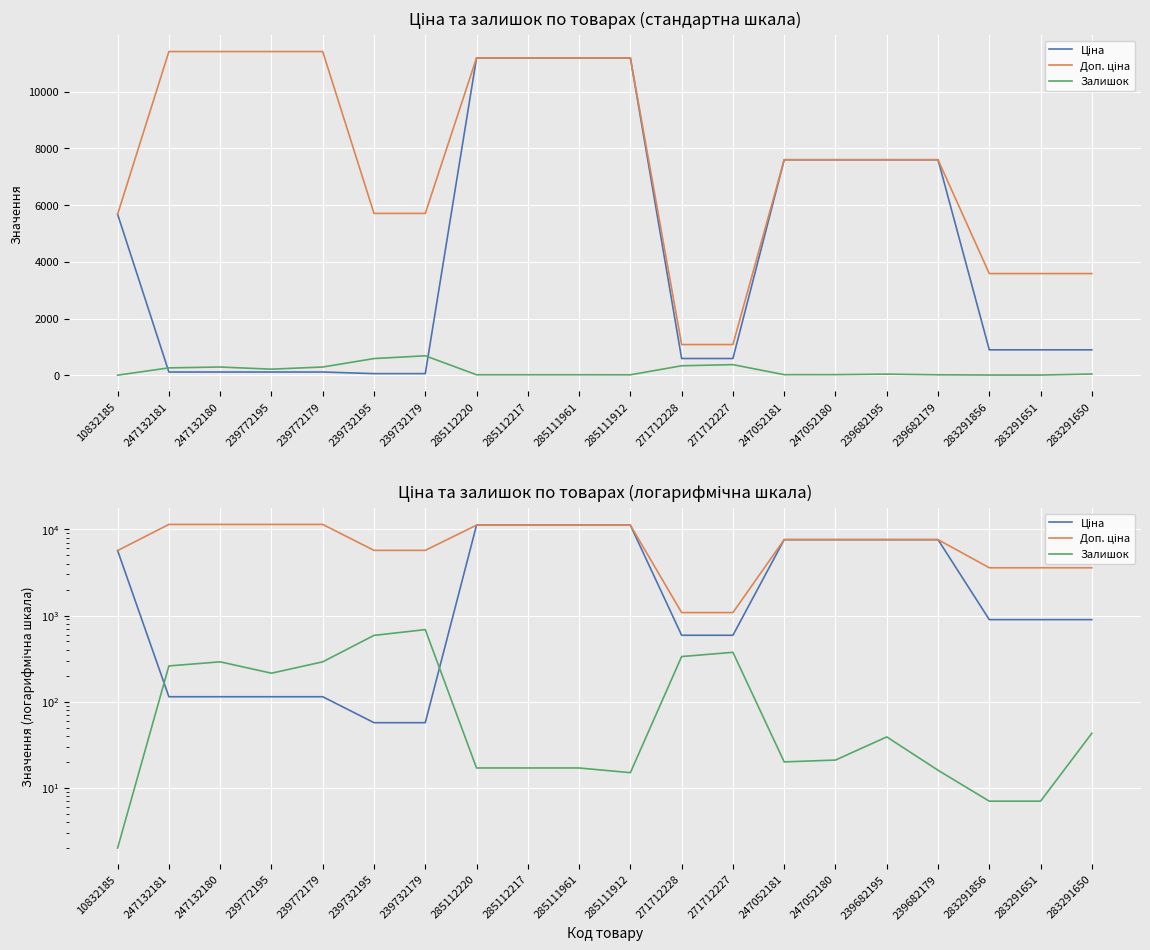

At how many categories does at least one series exceed 1223?

18